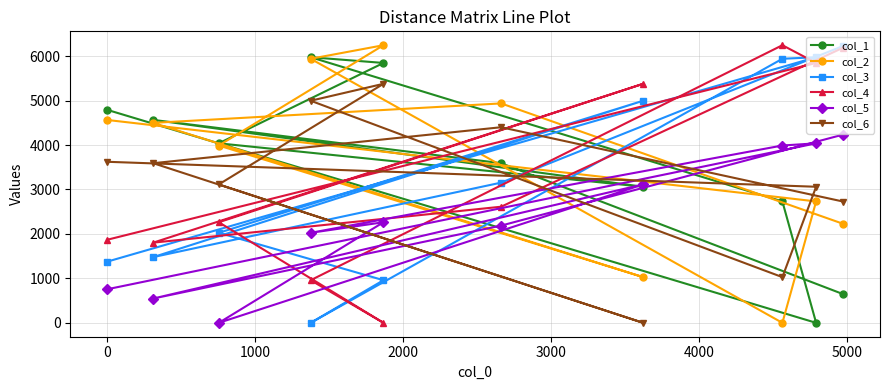

At how many categories does at least one series exceed 5129?

6